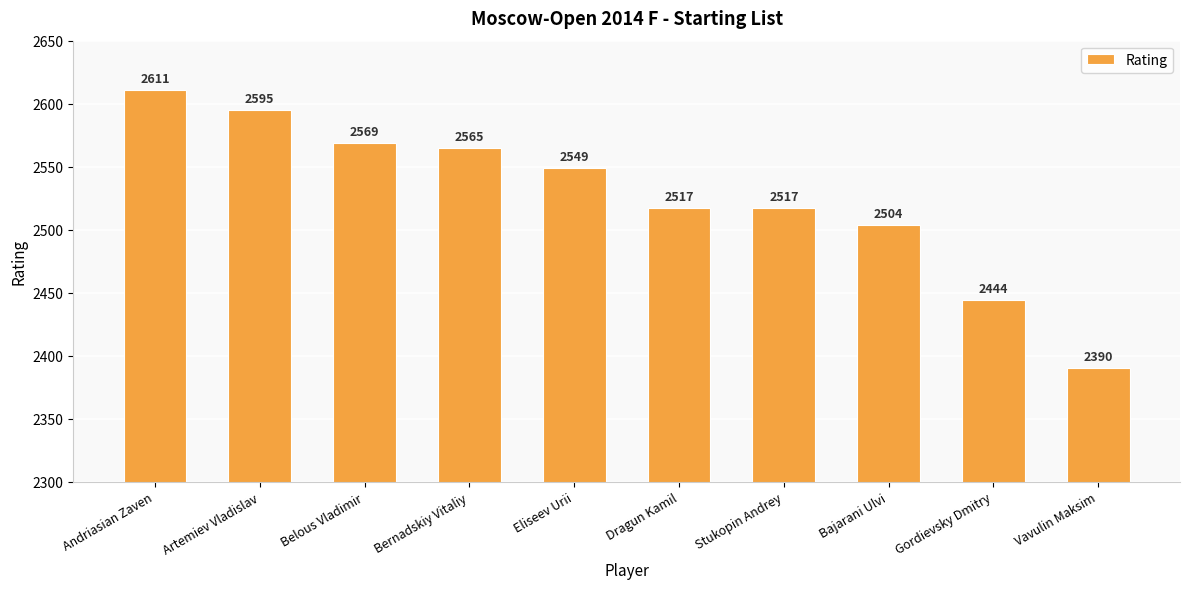

Are the bars horizontal?

No